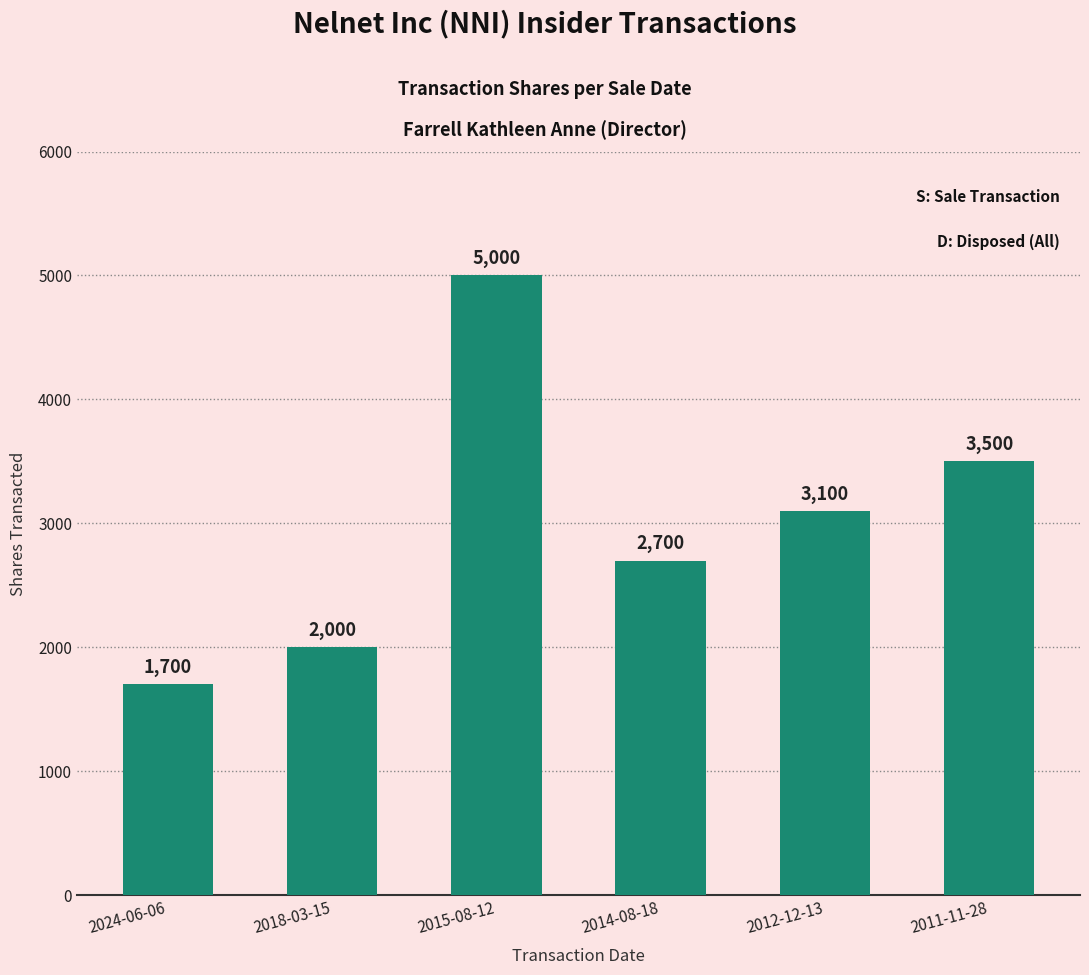

Rank the categories by value from lowest to highest.

2024-06-06, 2018-03-15, 2014-08-18, 2012-12-13, 2011-11-28, 2015-08-12